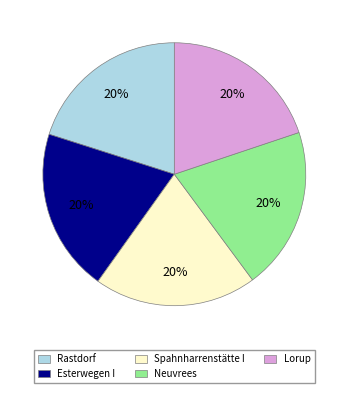

Approximately how many times larger is the value at Esterwegen I compared to Neuvrees?

1.0